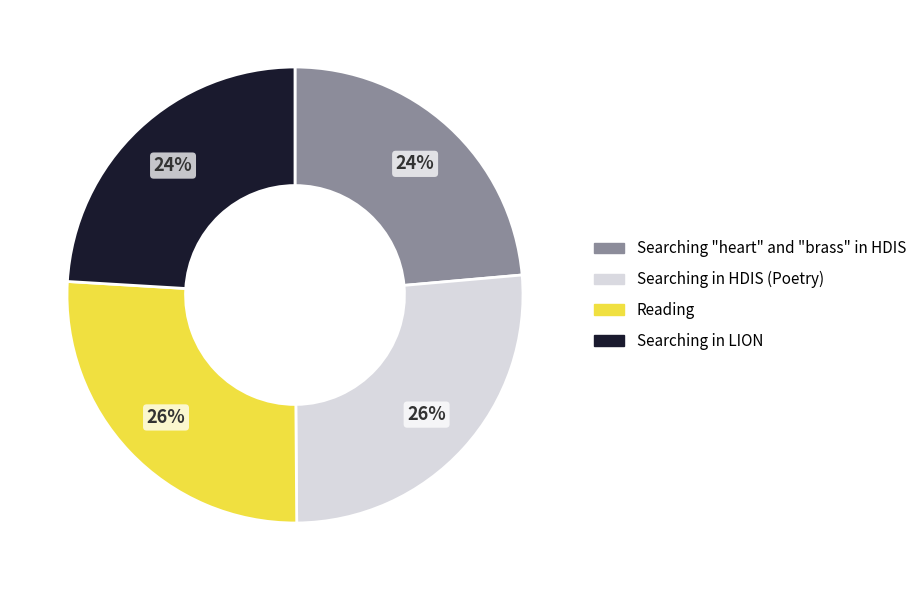

What percentage is the Searching in HDIS (Poetry) slice, to the nearest percent?

26%